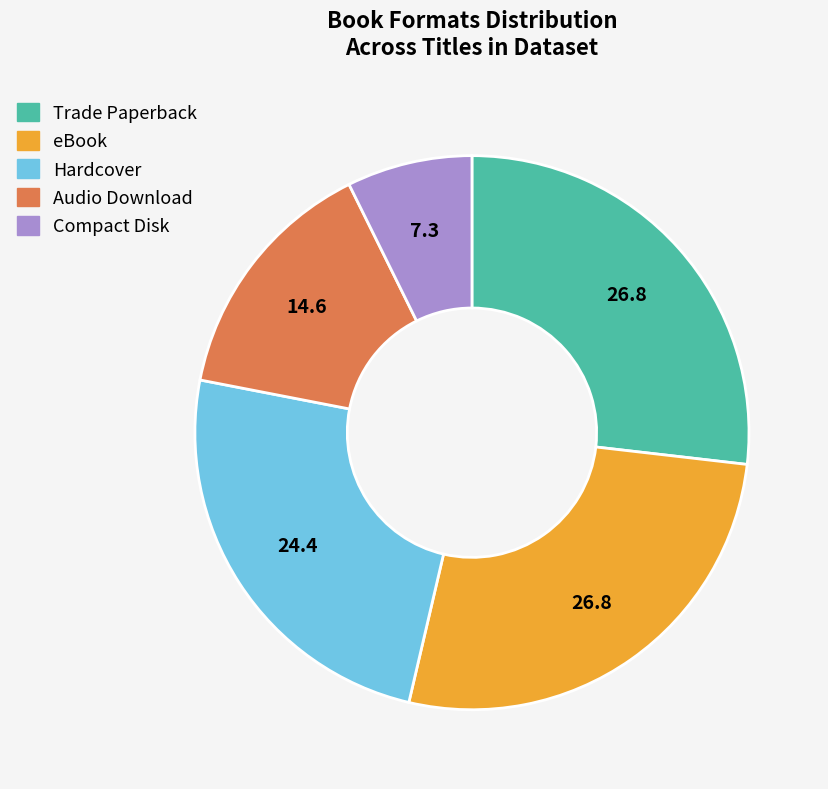

The Trade Paperback slice represents 27% of the pie. True or false?

True